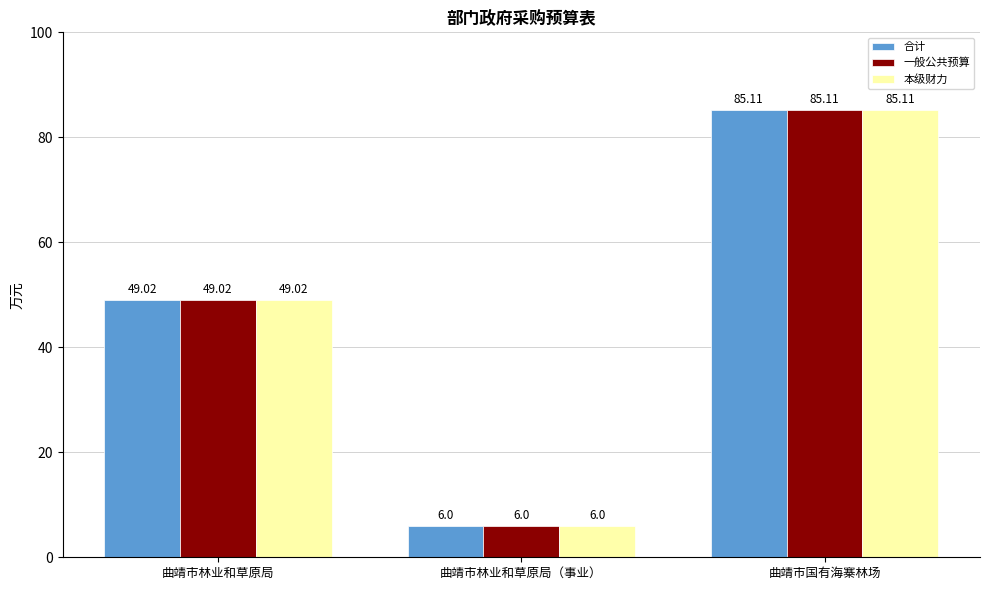

What is the difference between the second highest and minimum values in the 本级财力 series?

43.0